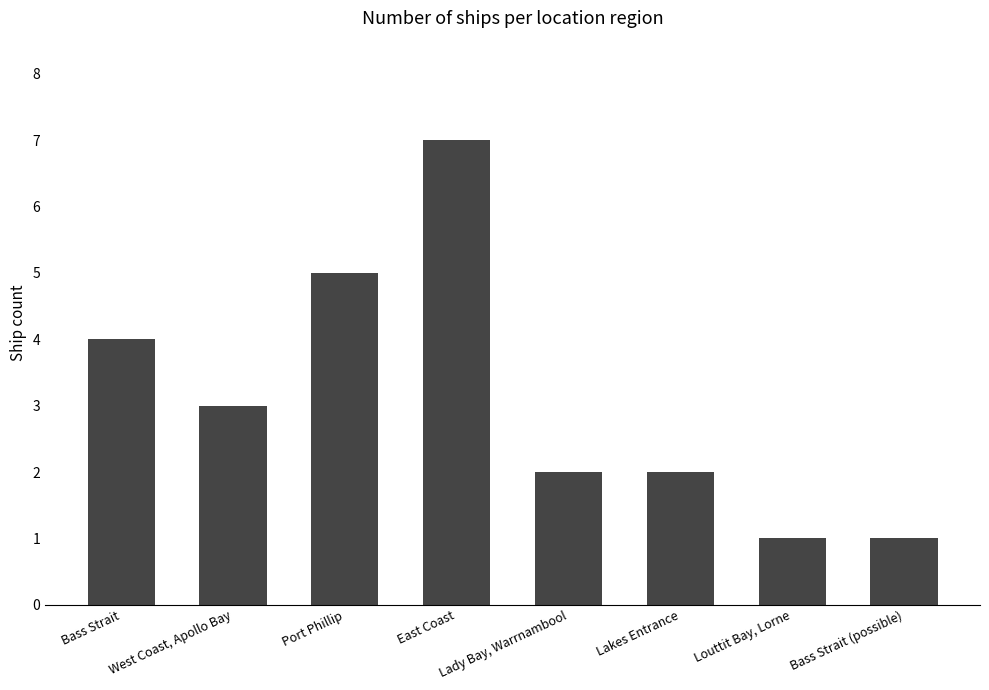

What is the difference between the maximum and minimum values?

6